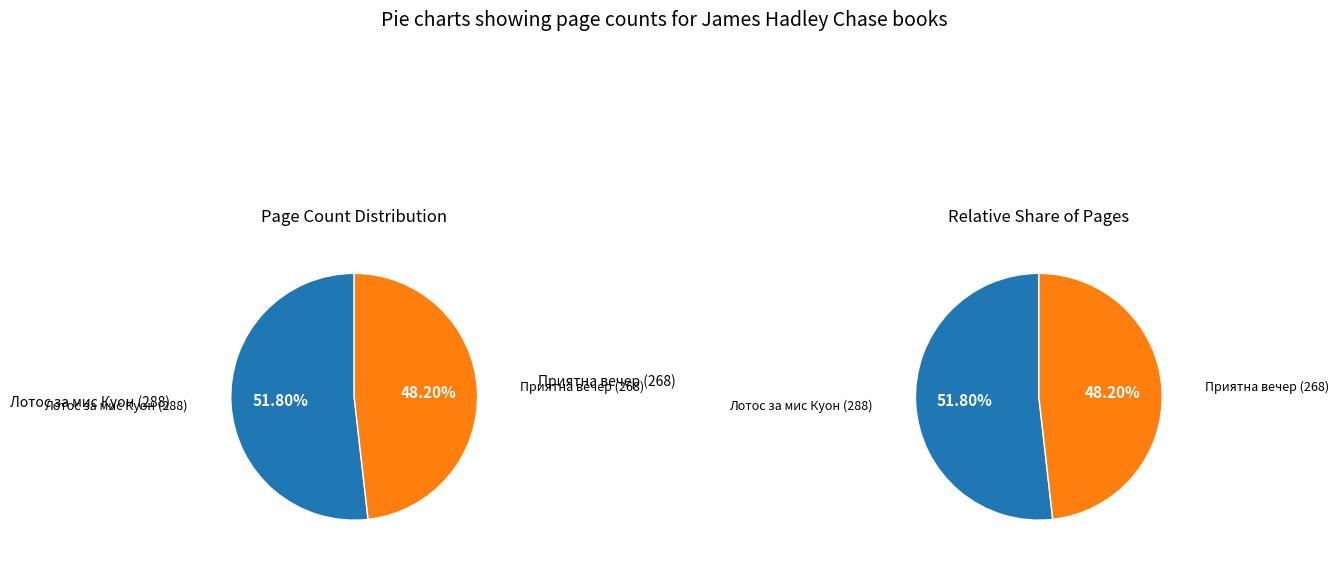

The 6556 slice represents 43% of the pie. True or false?

False